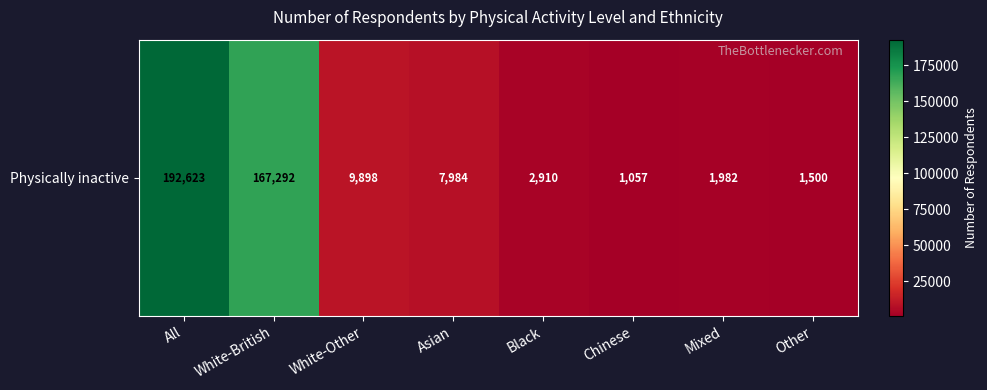

Count the number of categories in the chart.

8